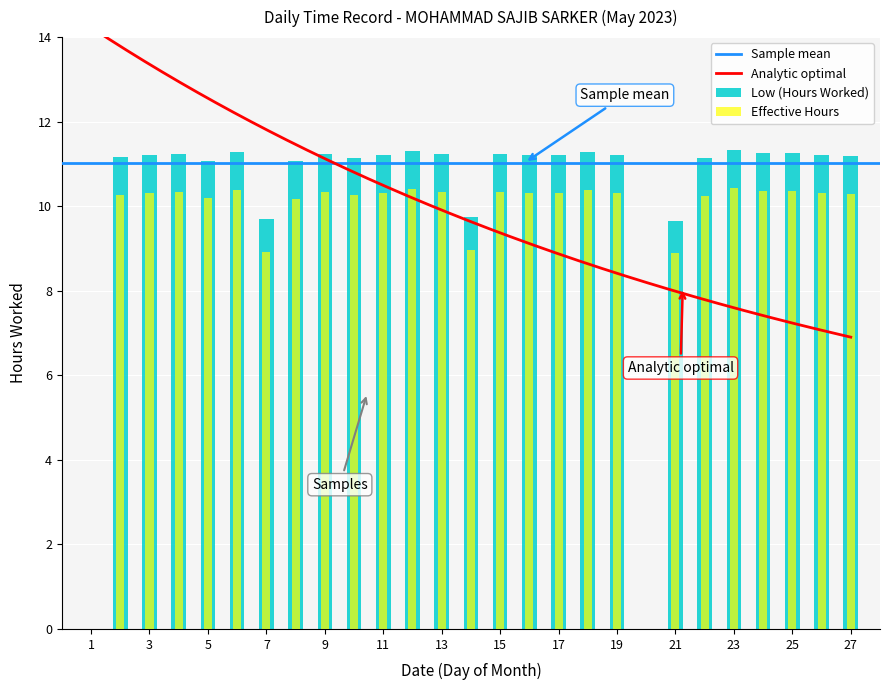

Read the value at 21.

9.7